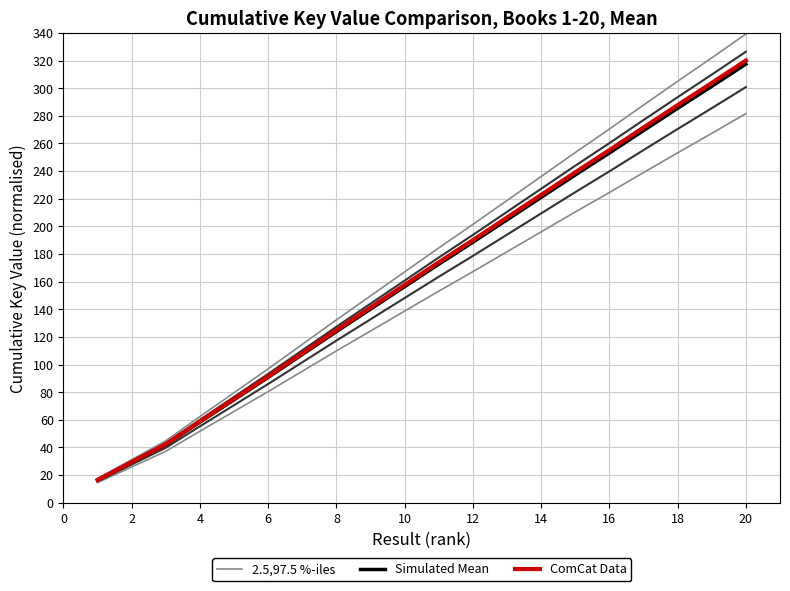

How many values in the ComCat Data series are below 174?

10